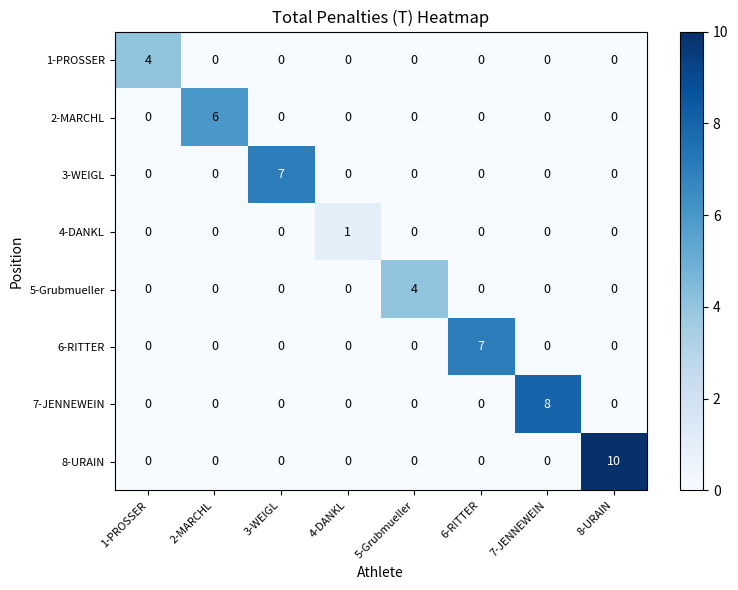

What is the highest value of the 2-MARCHL series?

6